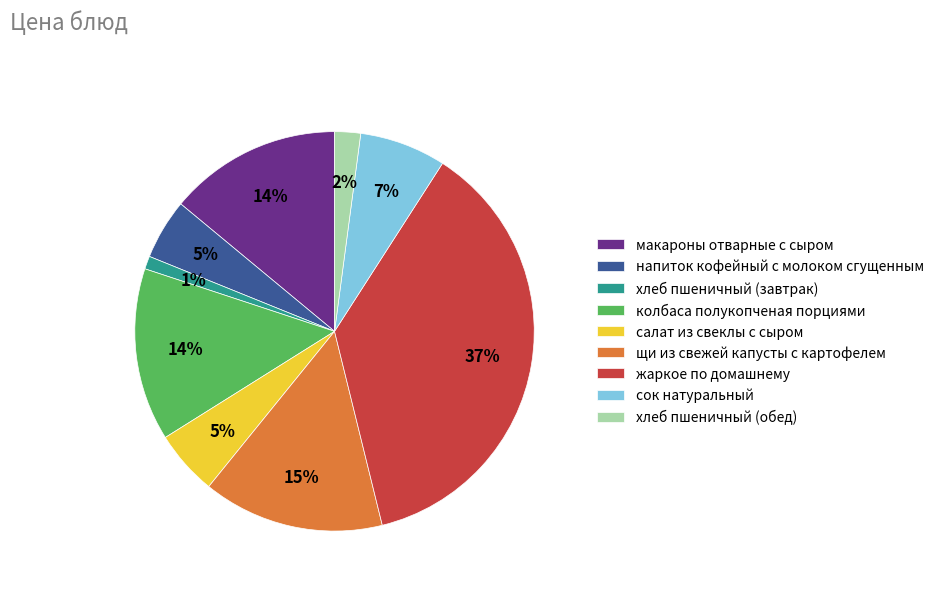

Is there any slice that represents more than half of the pie?

No